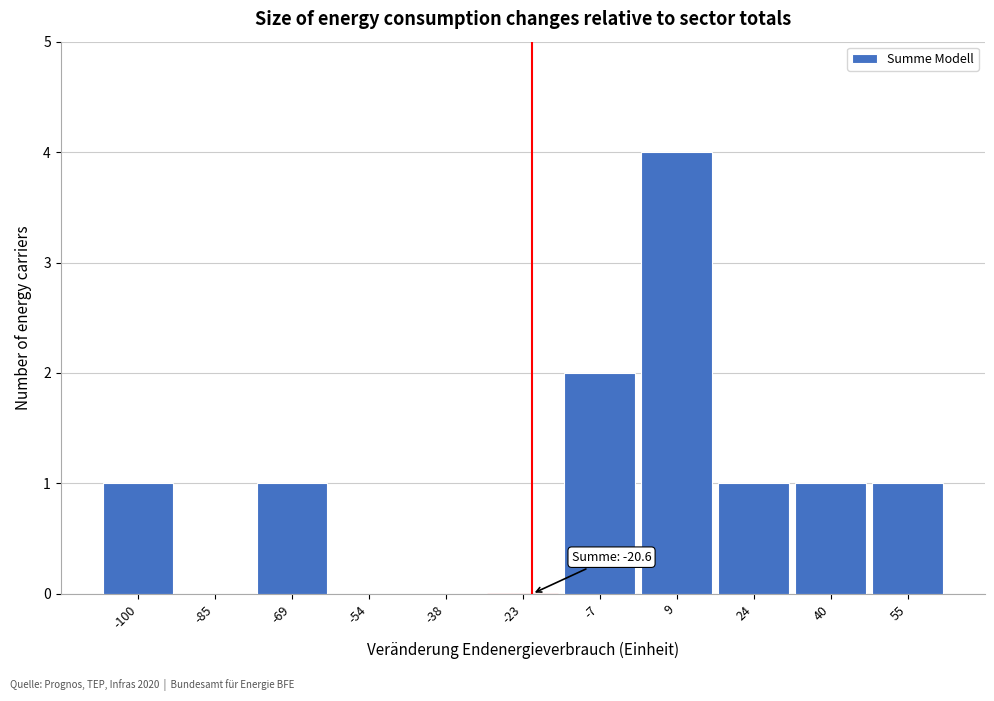

Which range on the x-axis has the tallest bar?

0 to 16